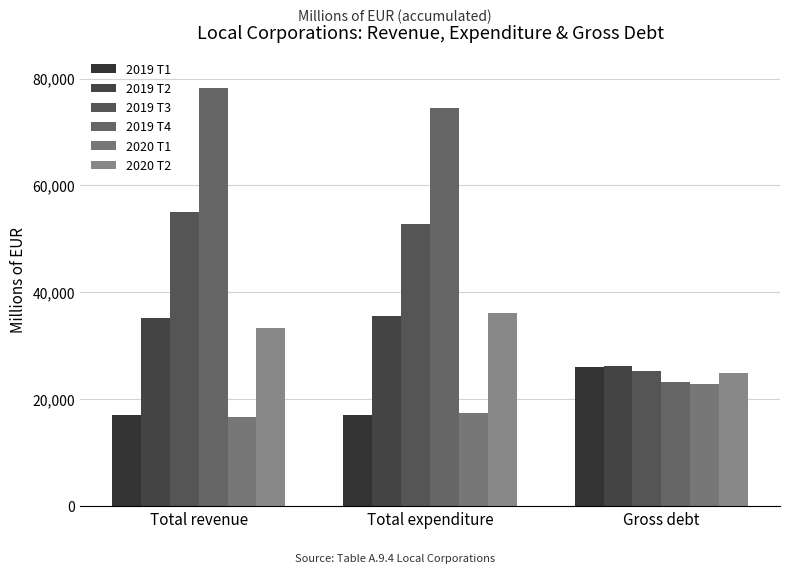

Reading left to right, what are all the values shown in this chart?

2019 T1: Total revenue=17042	Total expenditure=17135	Gross debt=25971
2019 T2: Total revenue=35114	Total expenditure=35570	Gross debt=26233
2019 T3: Total revenue=54982	Total expenditure=52774	Gross debt=25244
2019 T4: Total revenue=78323	Total expenditure=74575	Gross debt=23231
2020 T1: Total revenue=16709	Total expenditure=17454	Gross debt=22872
2020 T2: Total revenue=33245	Total expenditure=36175	Gross debt=24967